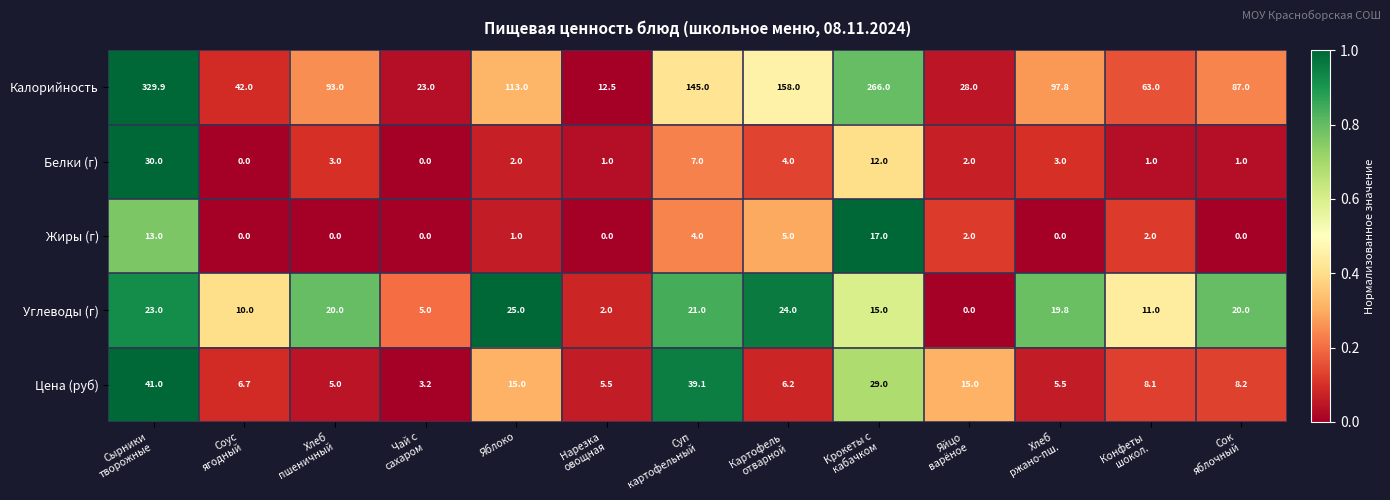

Which series has the widest spread of values?

Калорийность